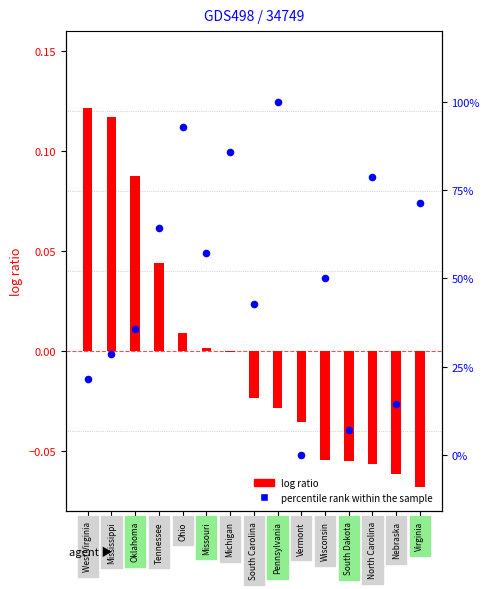

Which series has the largest total across all categories?

percentile rank within the sample